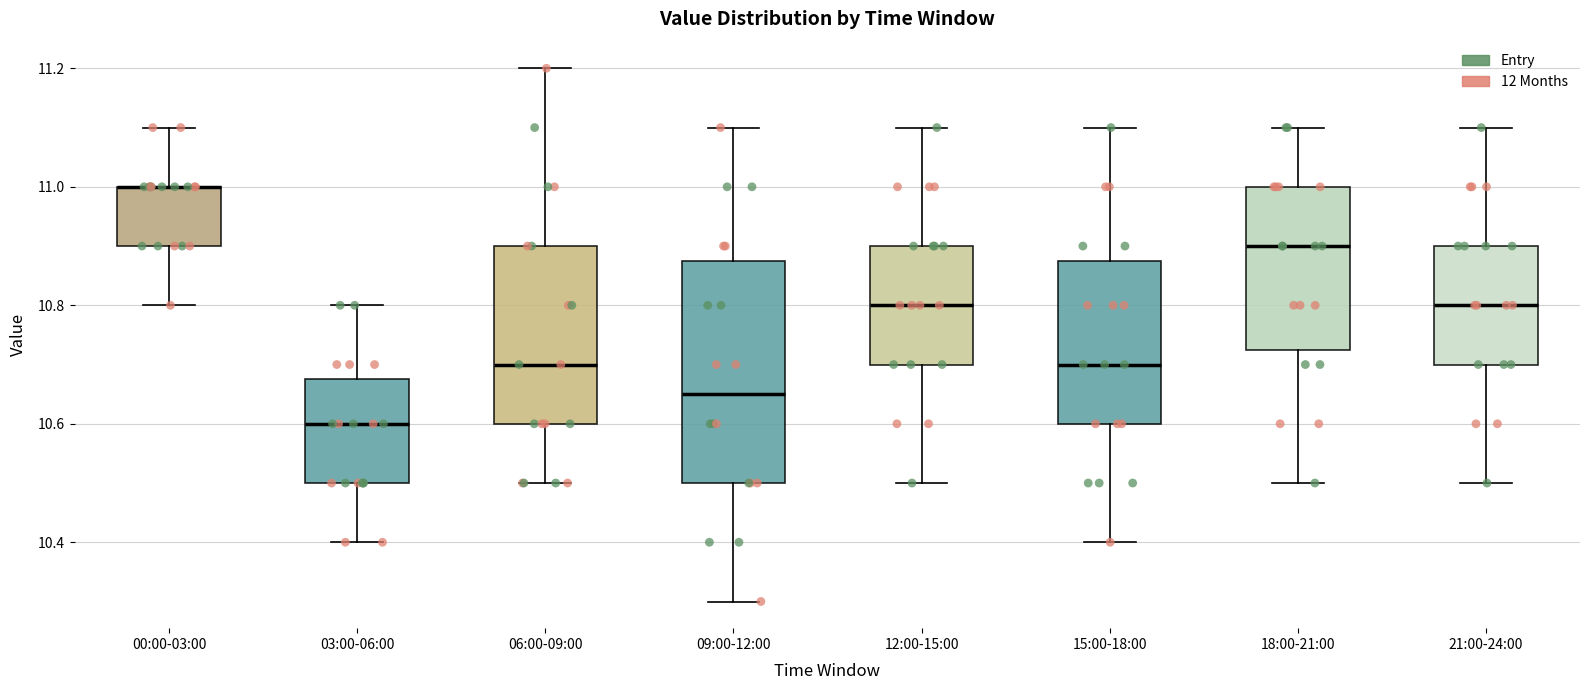

Where does the median line of the box for 06:00-09:00 sit on the y-axis? The values are not printed on the chart, so give them approximately, as read against the axis.

10.70